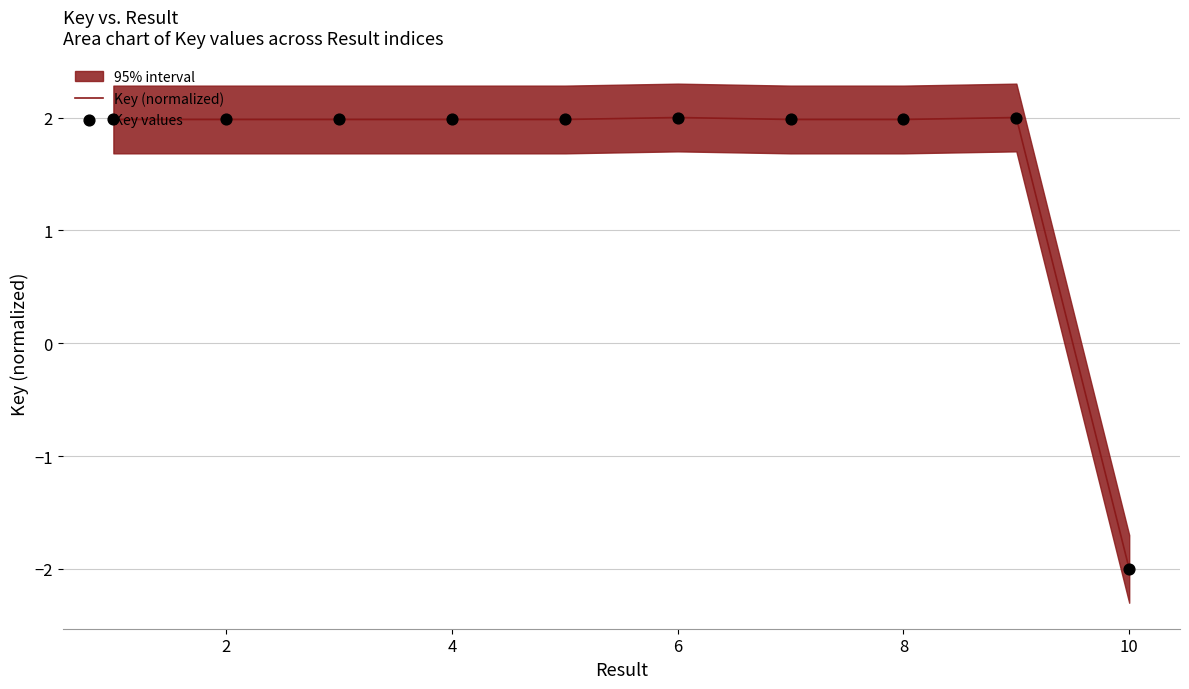

True or false: Key (normalized) has a value of 2.0 at 8.

True